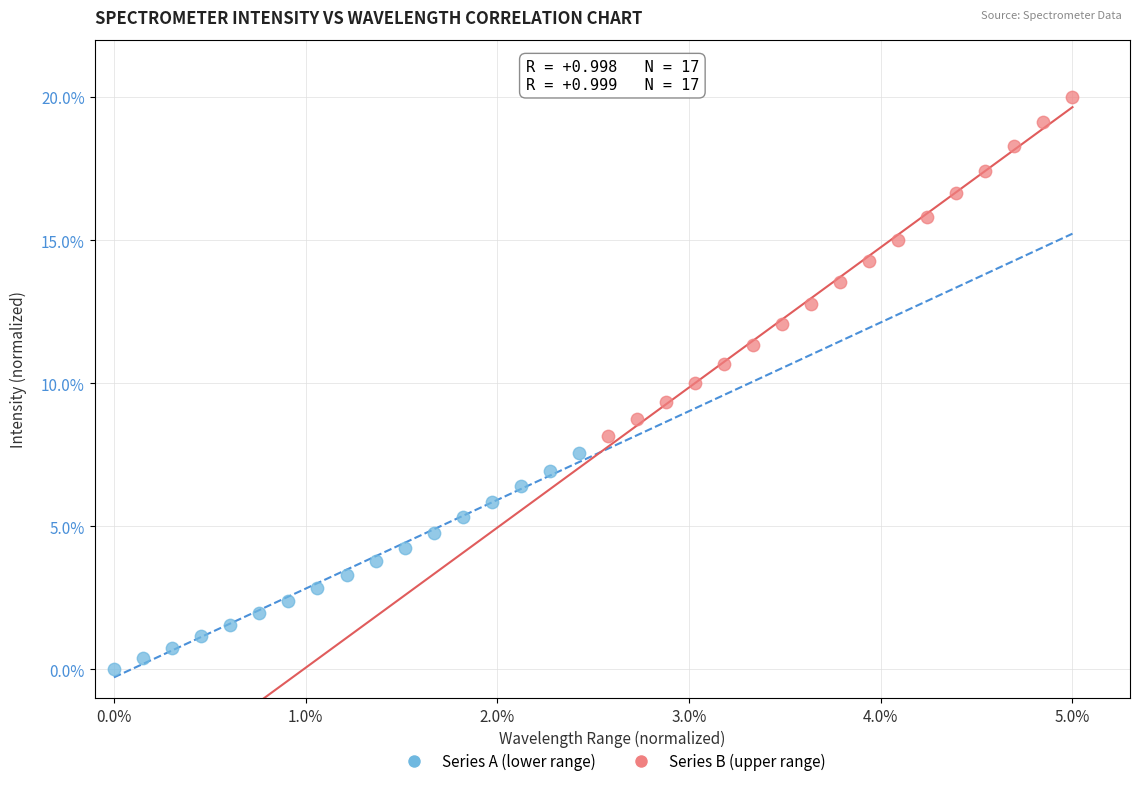

What are all the series names shown in the legend?

Series A (lower range), Series B (upper range)